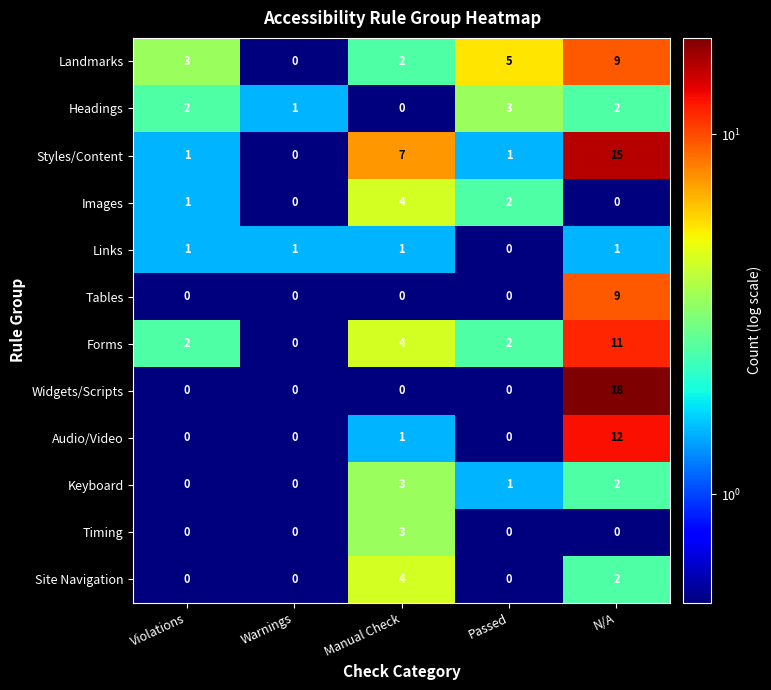

Count the Headings values in the range 1 to 2.

3